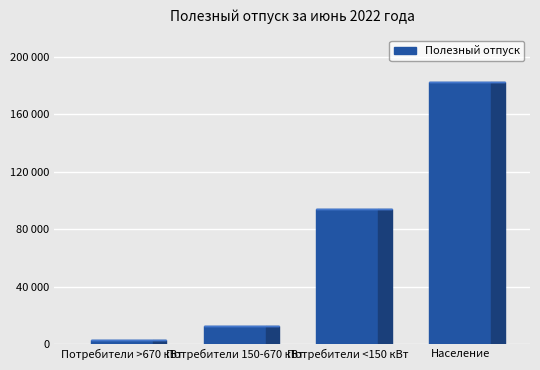

Reading left to right, what are all the values shown in this chart?

Потребители >670 кВт=2827.7	Потребители 150-670 кВт=12301.9	Потребители <150 кВт=93912.9	Население=182190.1